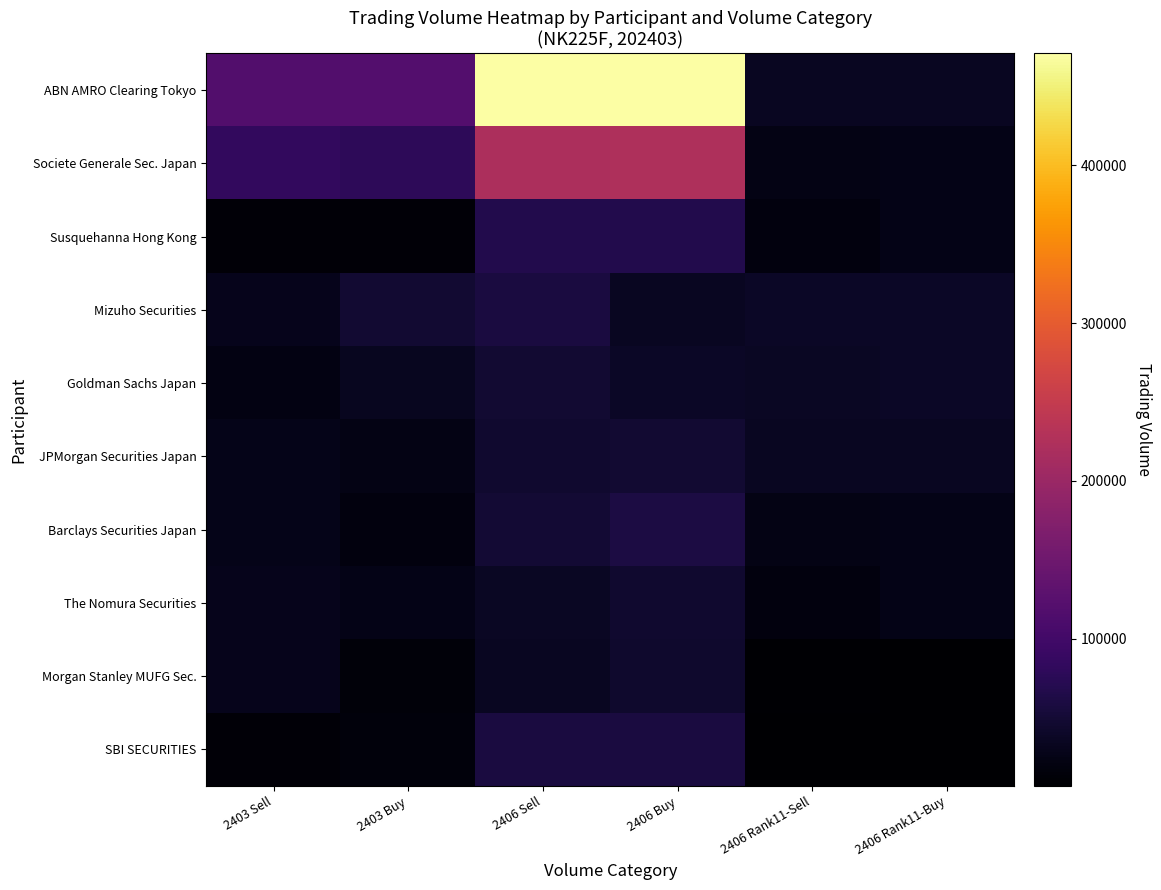

At how many categories does at least one series exceed 26332?

6